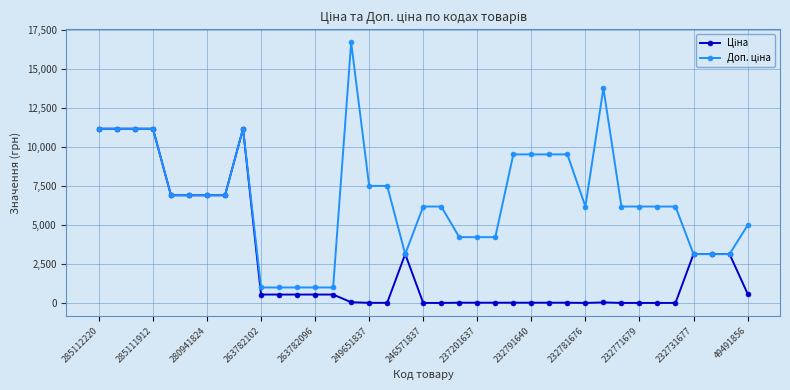

Does the chart have visible grid lines?

Yes